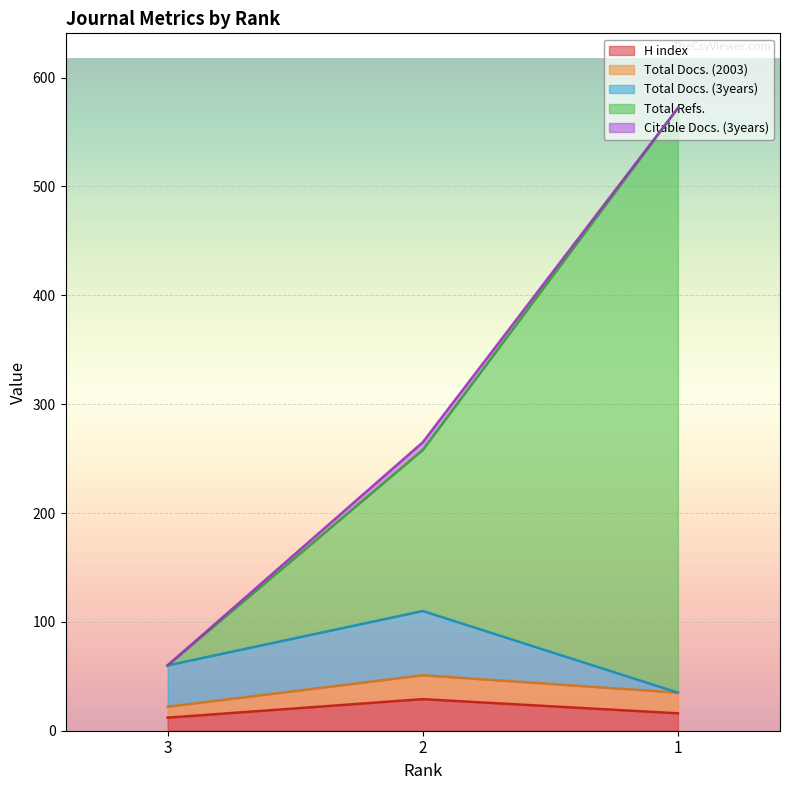

What is the highest value of the H index series?

29